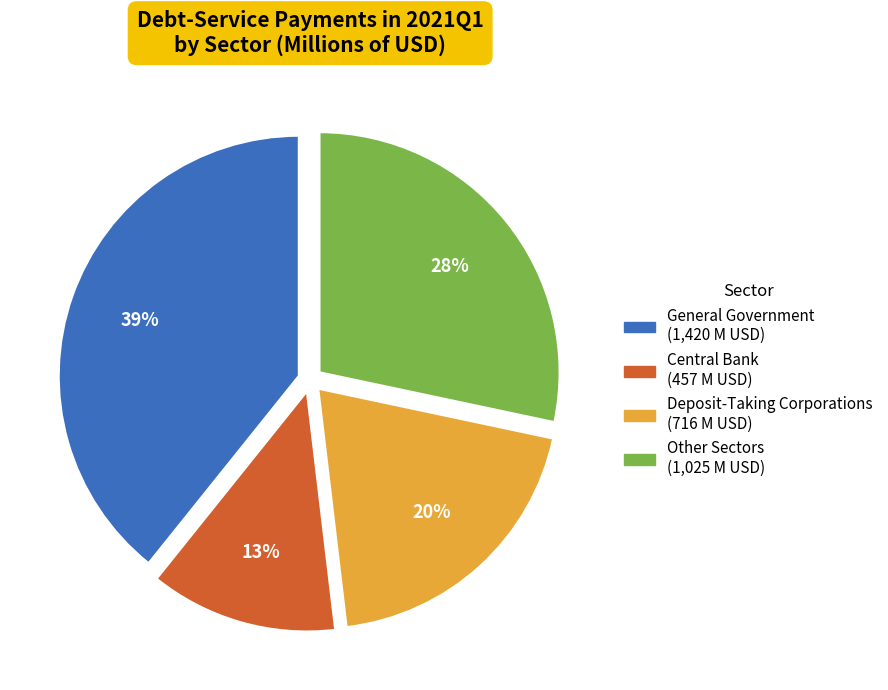

Which category has the smallest portion of the pie?

Central Bank